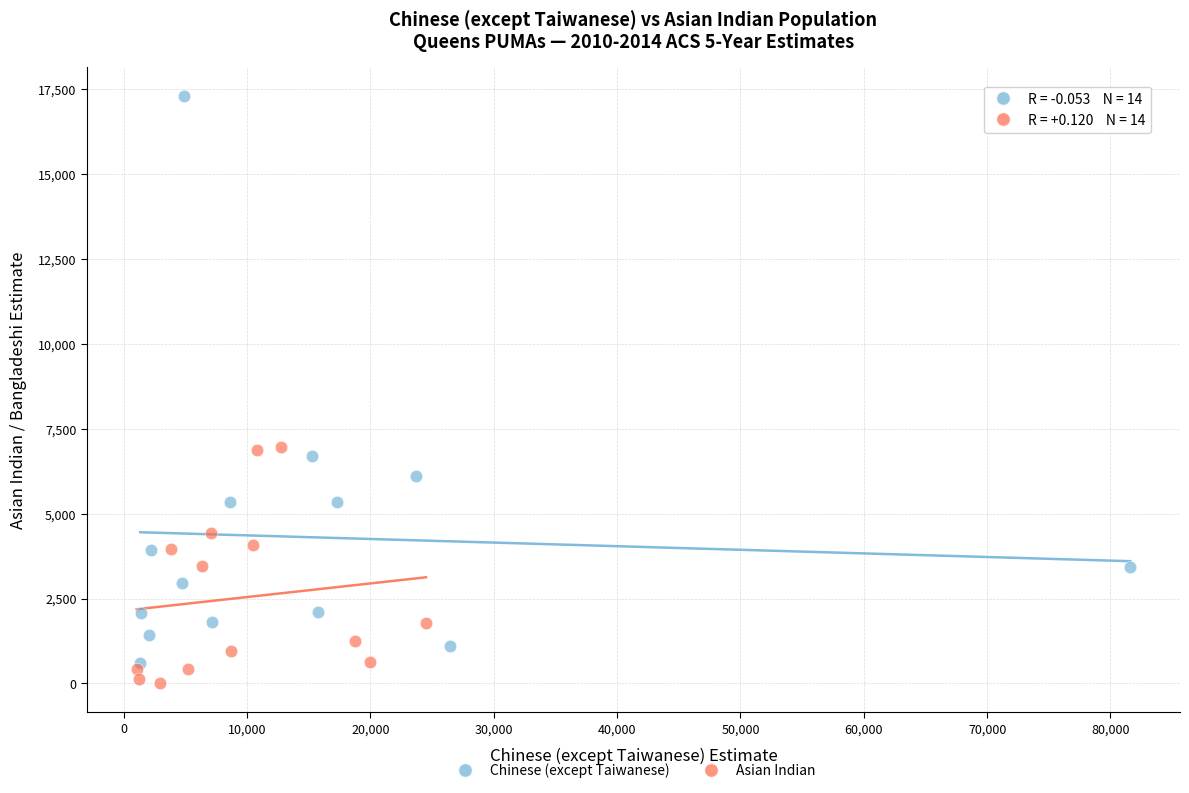

What are all the series names shown in the legend?

Chinese (except Taiwanese), Asian Indian